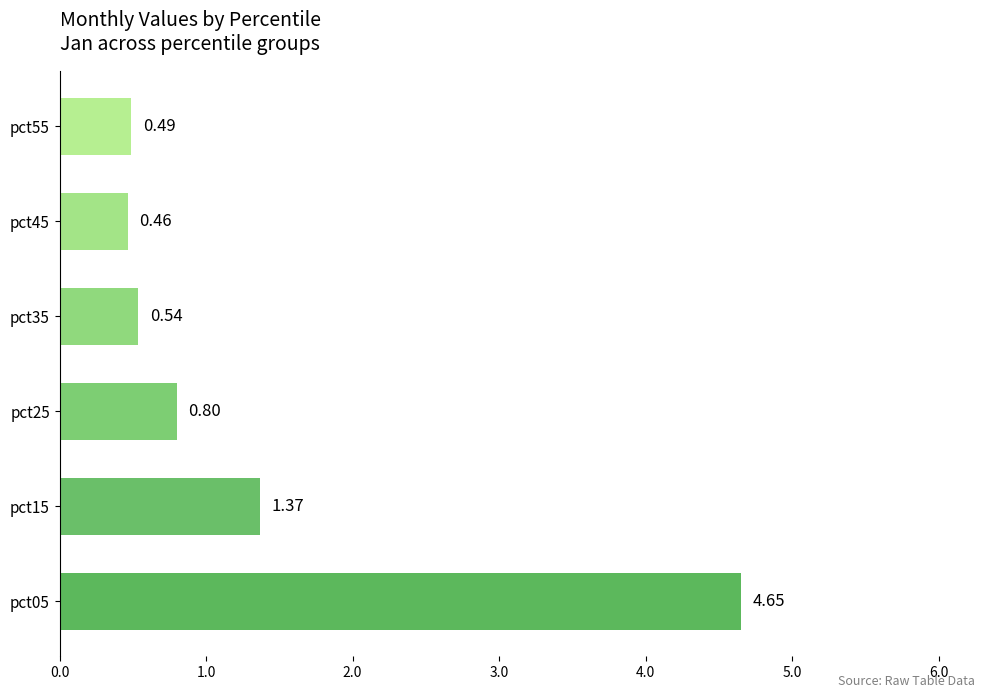

What is the difference between the second highest and second lowest values?

0.9